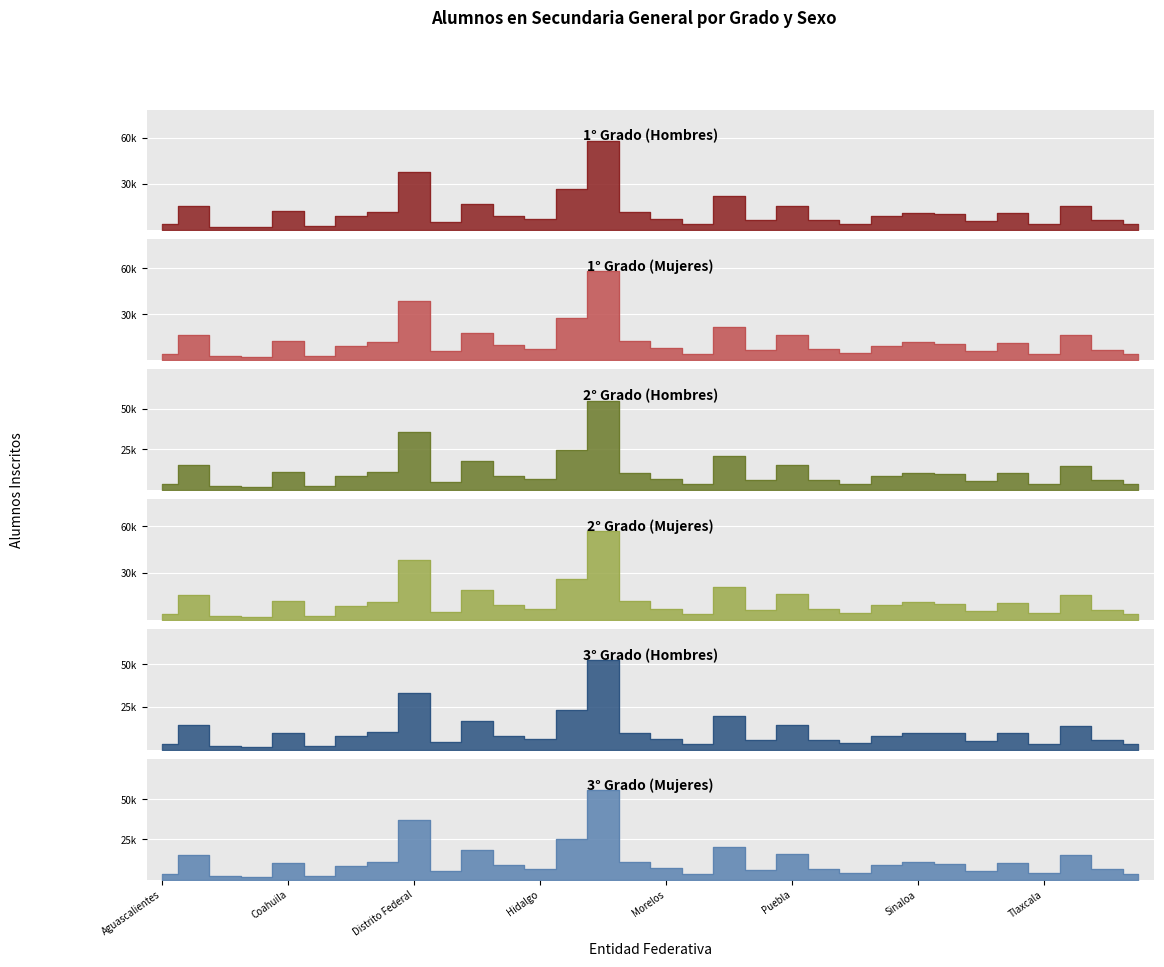

At which category does 2° Hombres reach its first local valley?

Campeche